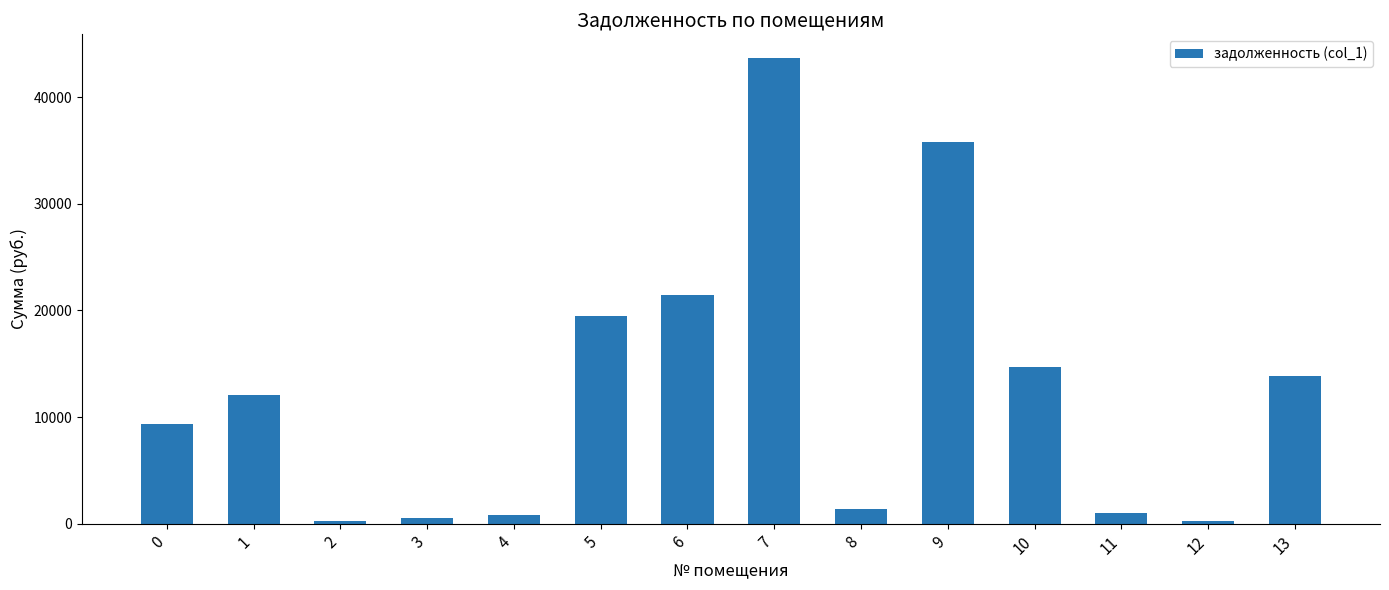

What is the value of the 5th bar from the left?

809.6